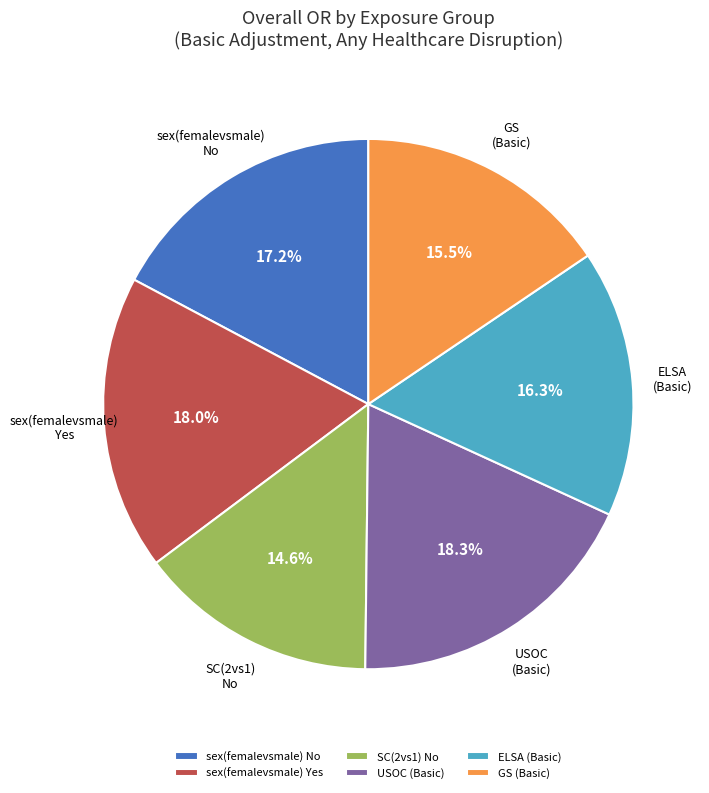

The SC(2vs1) No slice represents 15% of the pie. True or false?

True